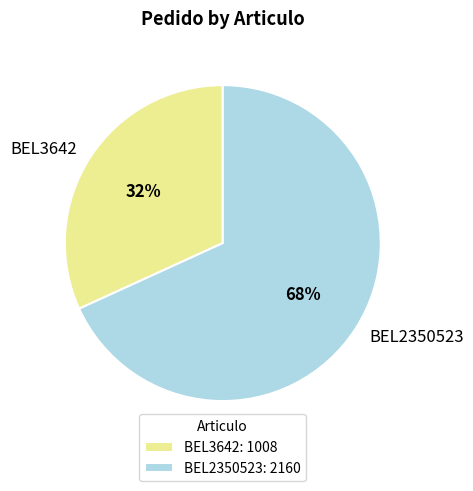

Is it true that BEL2350523 is 68% of the pie?

True